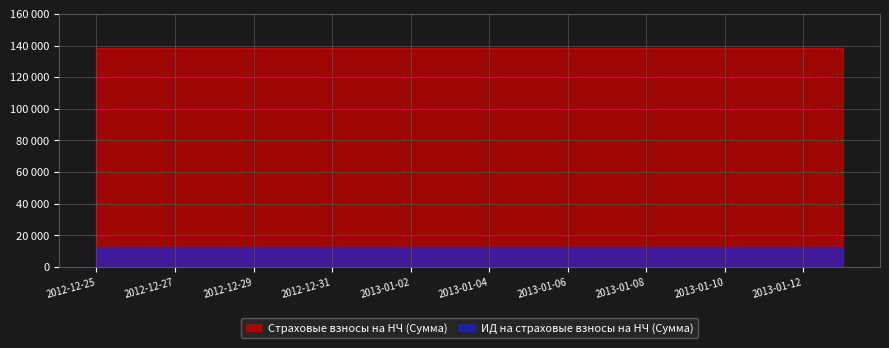

Between 2012-12-27 and 2013-01-11, which is larger?

2012-12-27